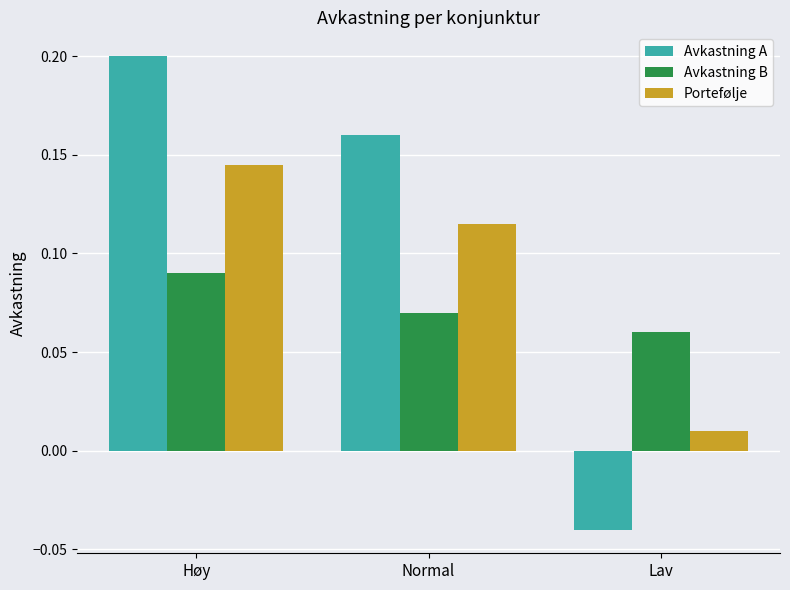

At which label does Avkastning A first exceed 0?

Høy